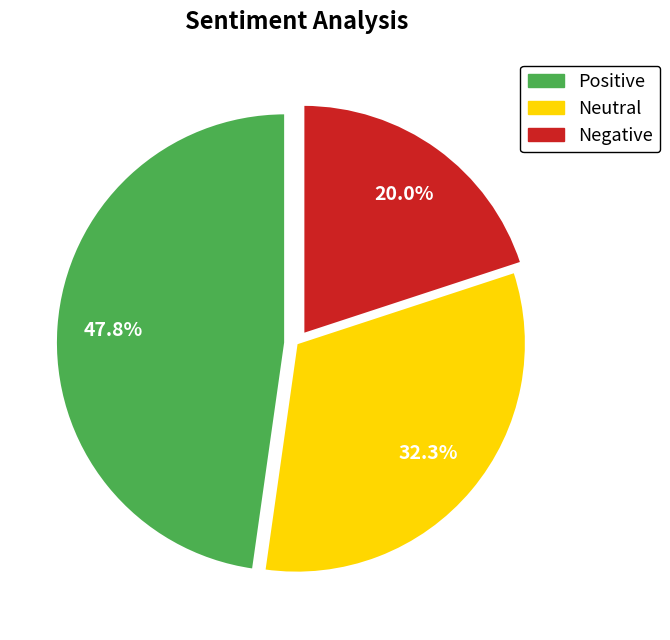

Count the number of slices in the pie.

3